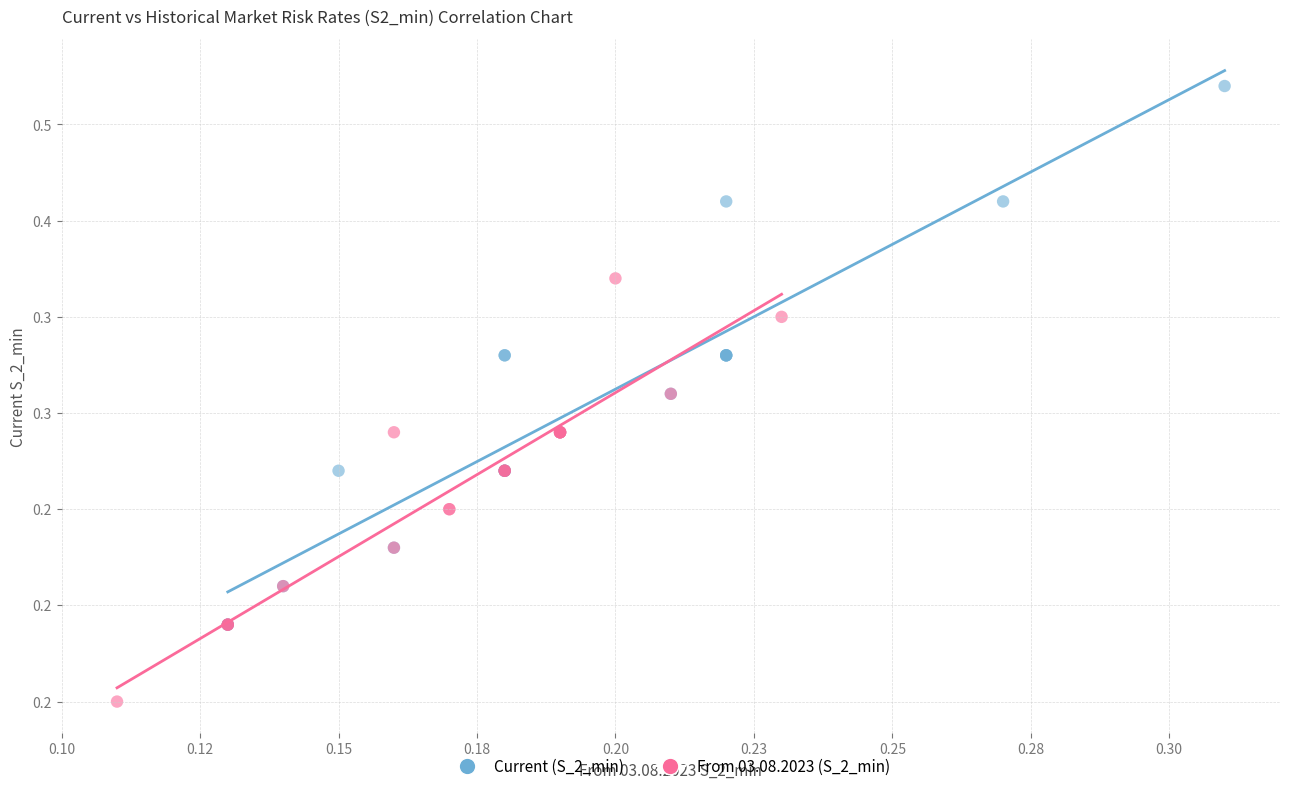

What are all the series names shown in the legend?

Current (S_2_min), From 03.08.2023 (S_2_min)